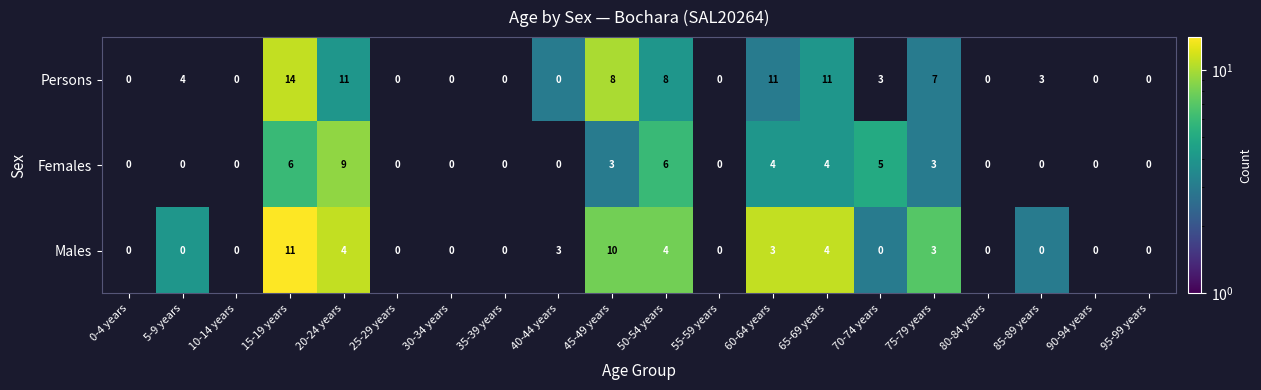

The Females series shows 1 at 50-54 years. True or false?

False